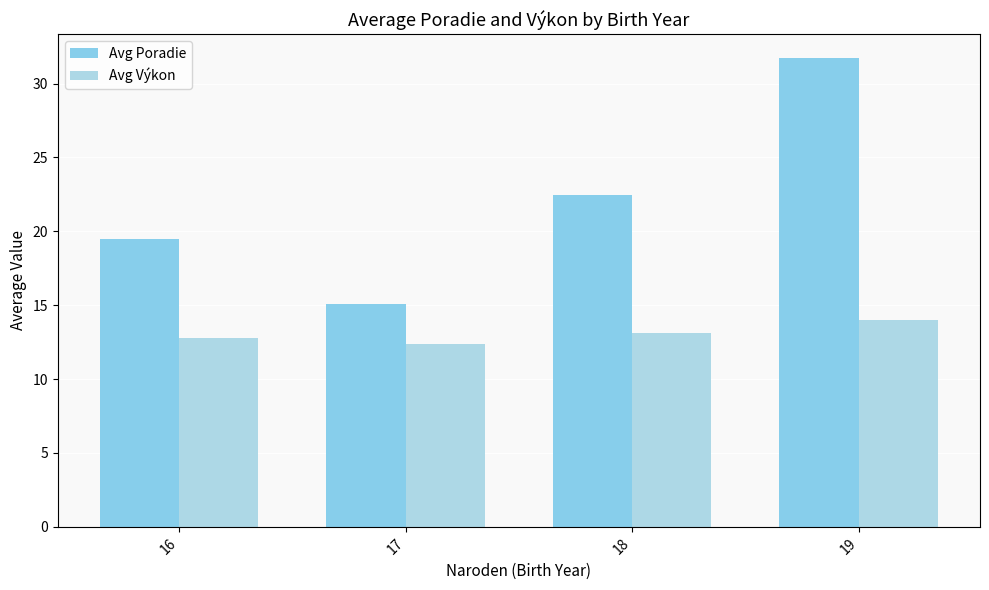

True or false: Avg Výkon has a value of 22.6 at 19.

False